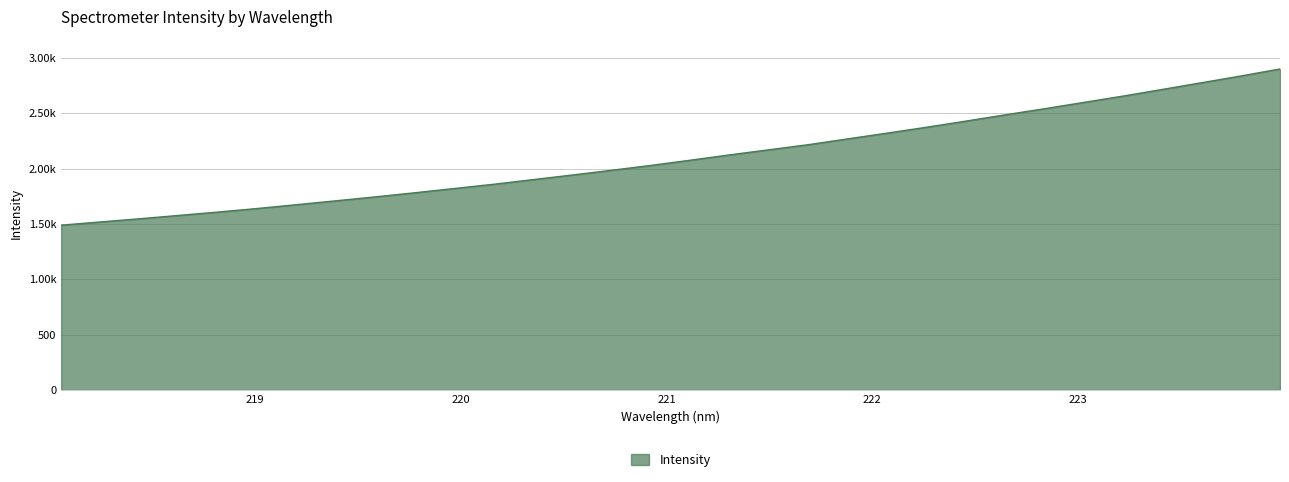

At which category does the chart reach its peak across all series?

223.9802